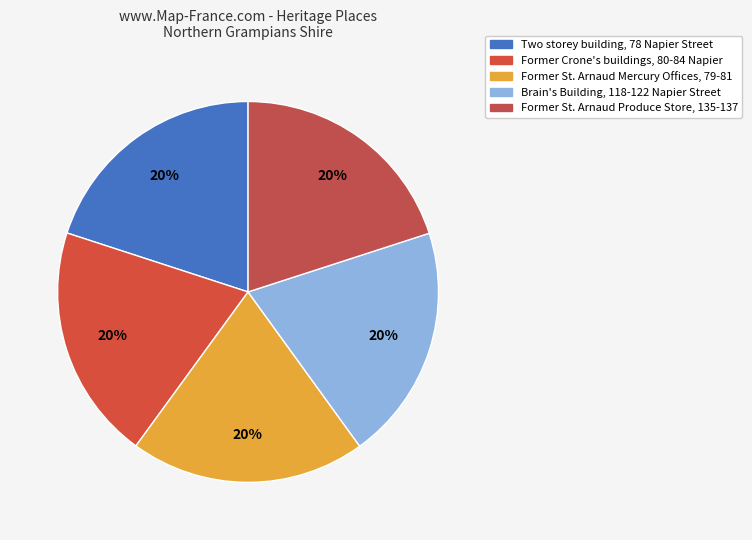

To the nearest percent, what is the average slice percentage?

20%